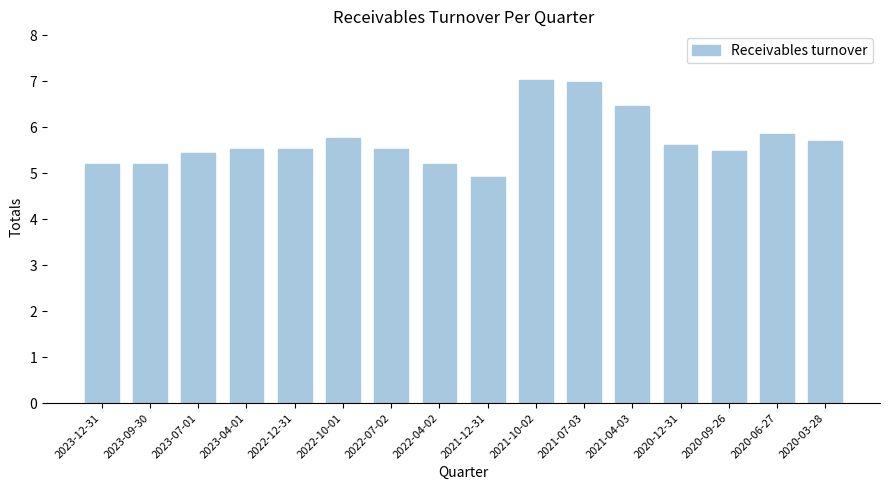

What is the ratio of the value at 2022-04-02 to the value at 2023-07-01?

1.0